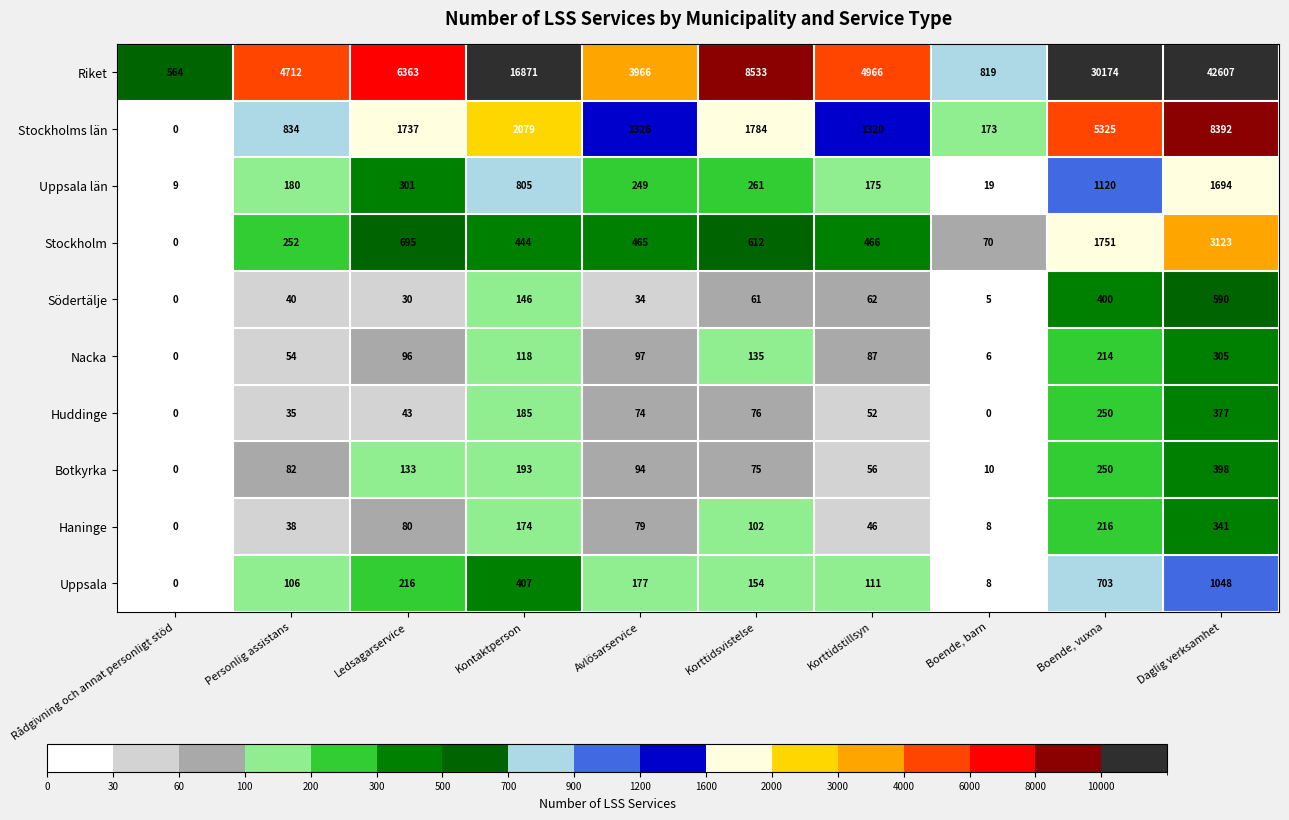

The Uppsala län series shows 805 at Kontaktperson. True or false?

True